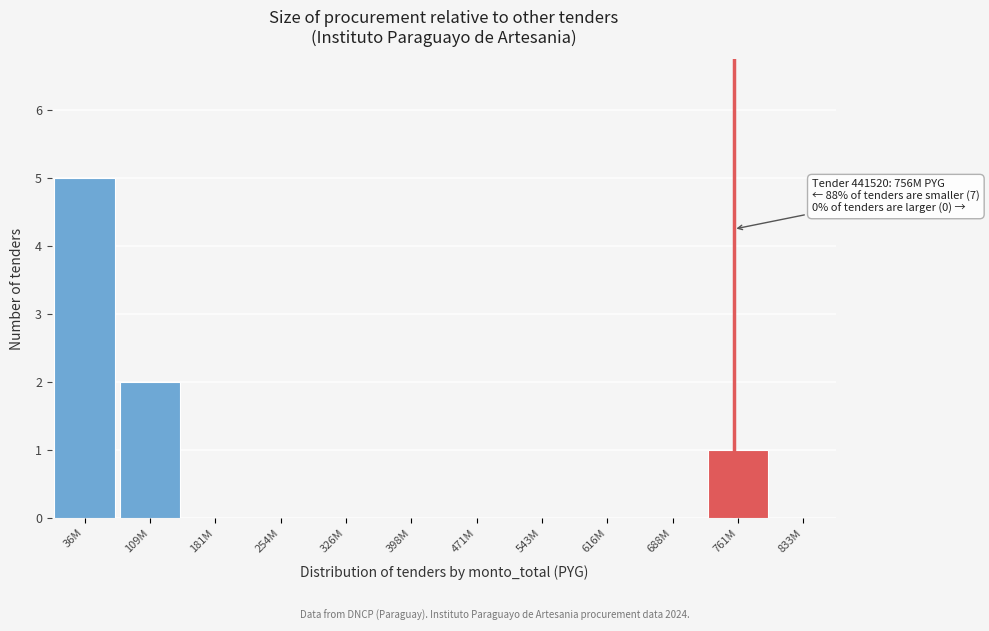

Reading right to left, list all the values displayed in this chart.

833M=0	761M=1	688M=0	616M=0	543M=0	471M=0	398M=0	326M=0	254M=0	181M=0	109M=2	36M=5